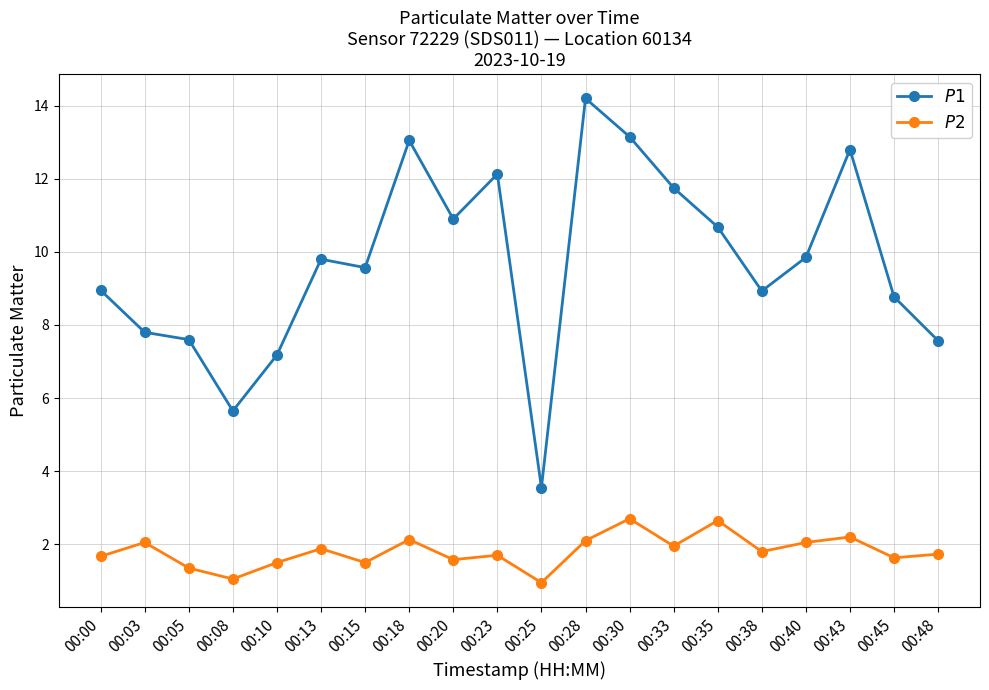

Is it true that $\mathit{P2}$ equals 2.0 at 00:03?

True